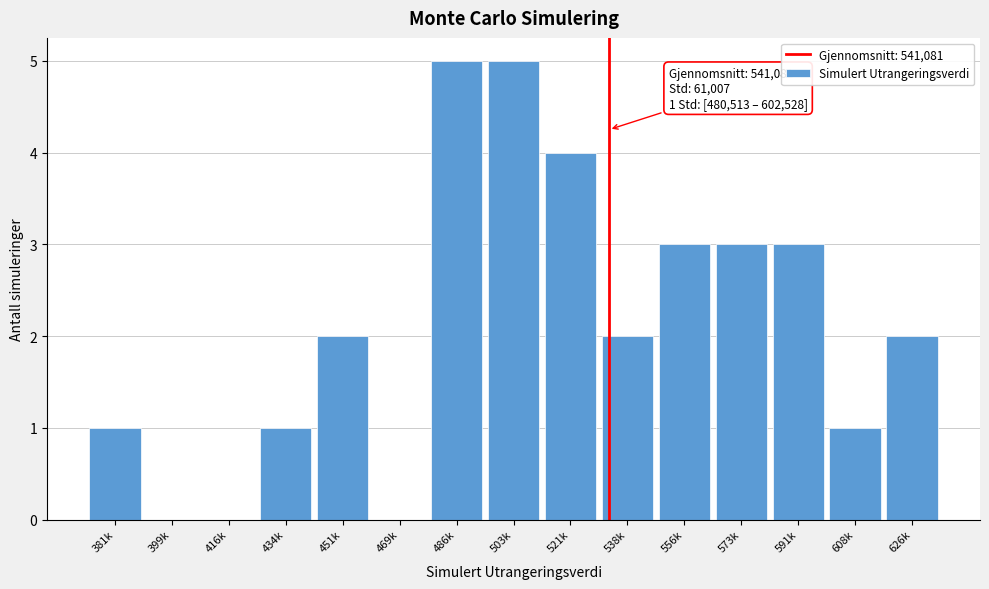

Reading left to right, transcribe all the data shown in this chart.

381k=1	399k=0	416k=0	434k=1	451k=2	469k=0	486k=5	503k=5	521k=4	538k=2	556k=3	573k=3	591k=3	608k=1	626k=2